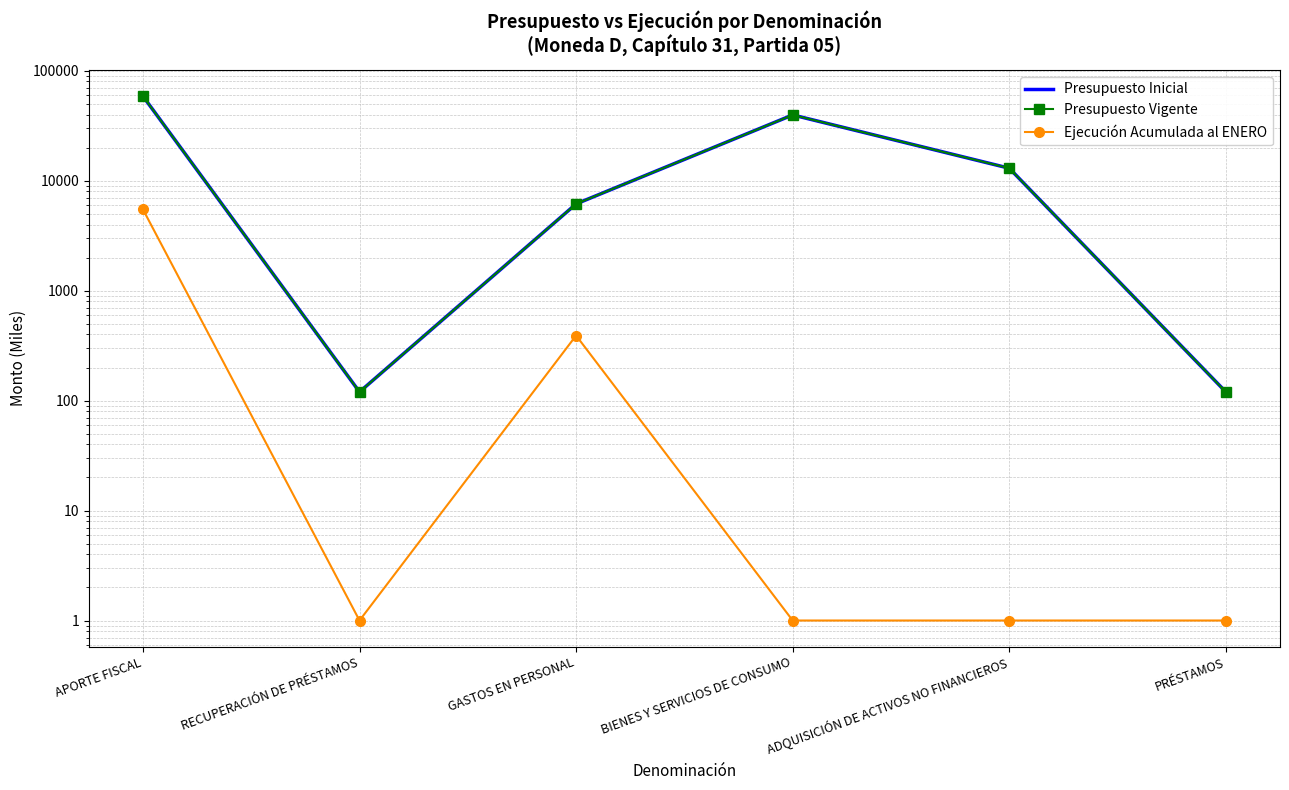

In Presupuesto Vigente, how many points are lower than both neighbors (excluding endpoints)?

1